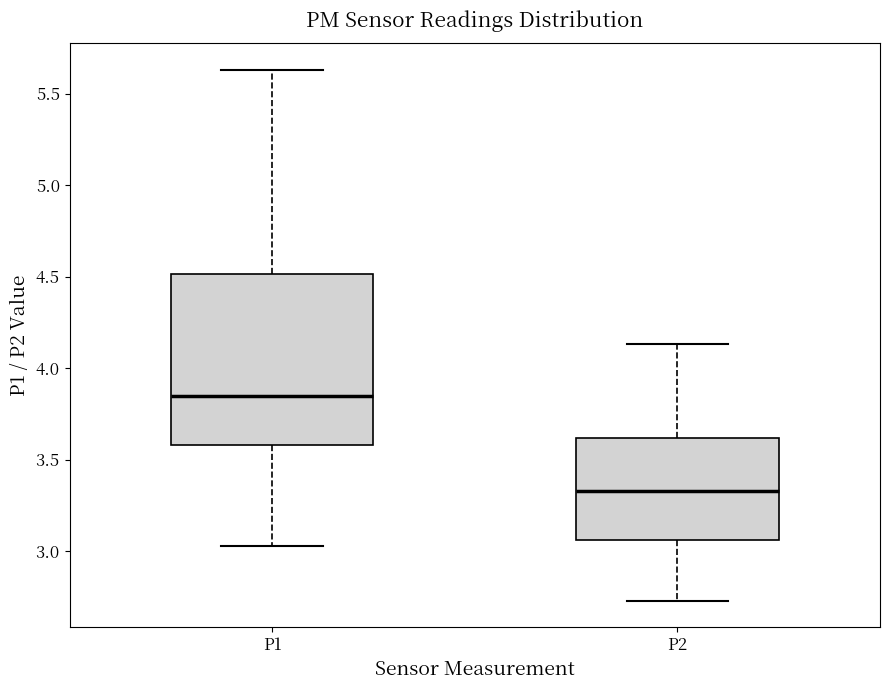

Which box is the tallest, from its lower edge to its upper edge?

P1